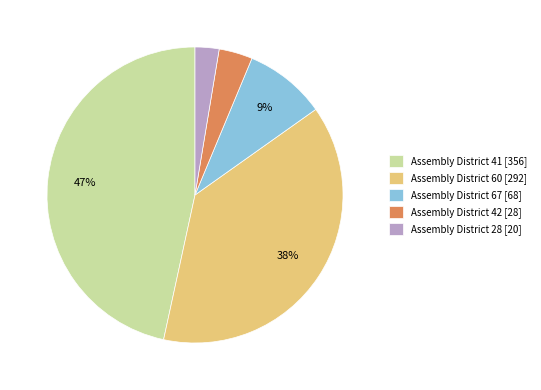

To the nearest percent, what is the average slice percentage?

20%